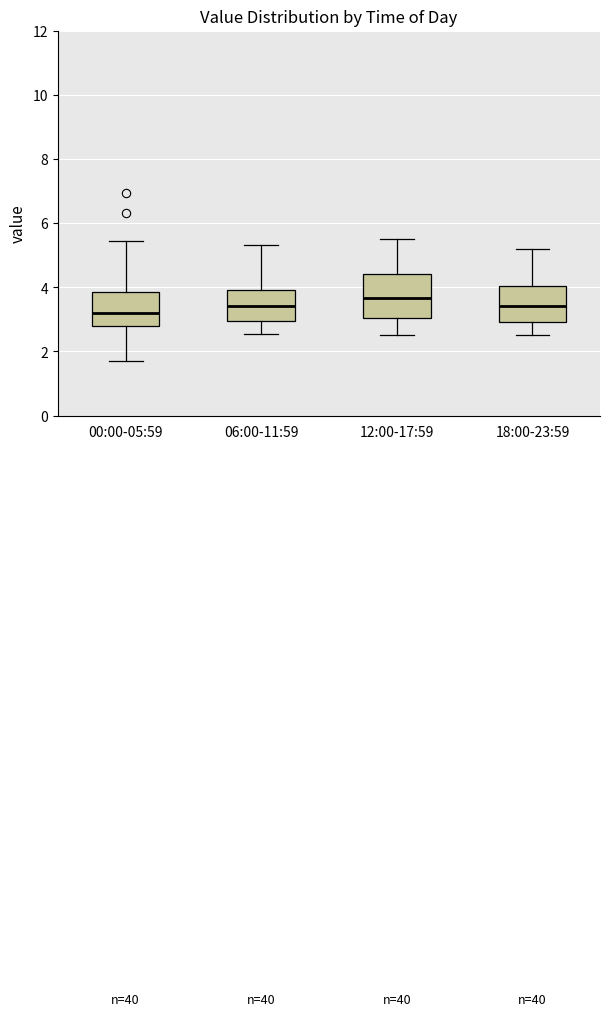

Where does the upper whisker of the box for 06:00-11:59 end on the y-axis? The values are not printed on the chart, so give them approximately, as read against the axis.

5.4